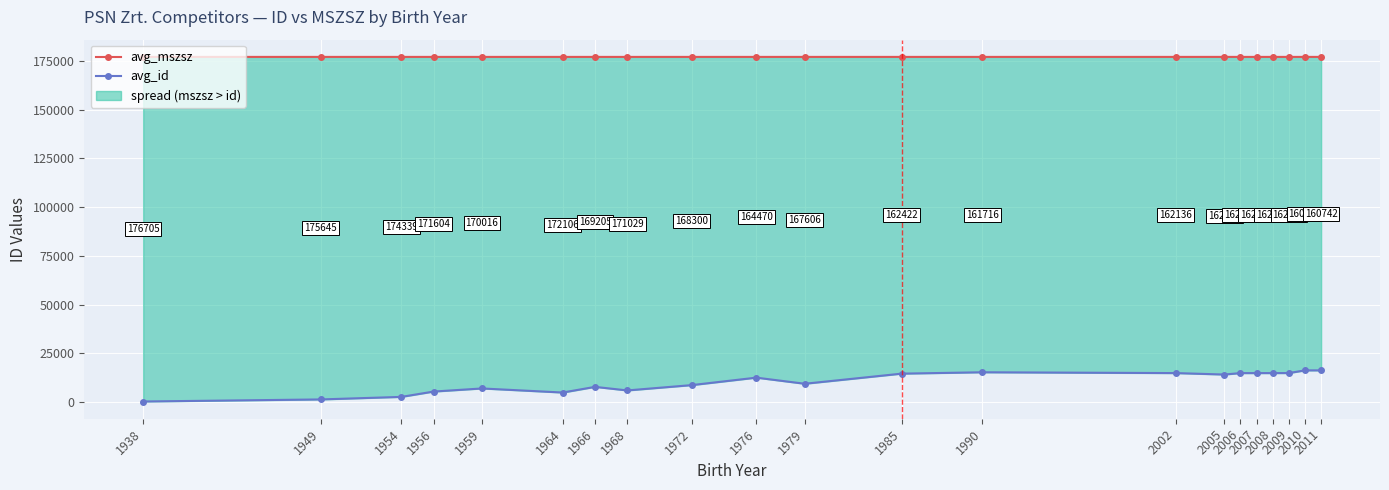

Is this an area chart (filled region under the line)?

No